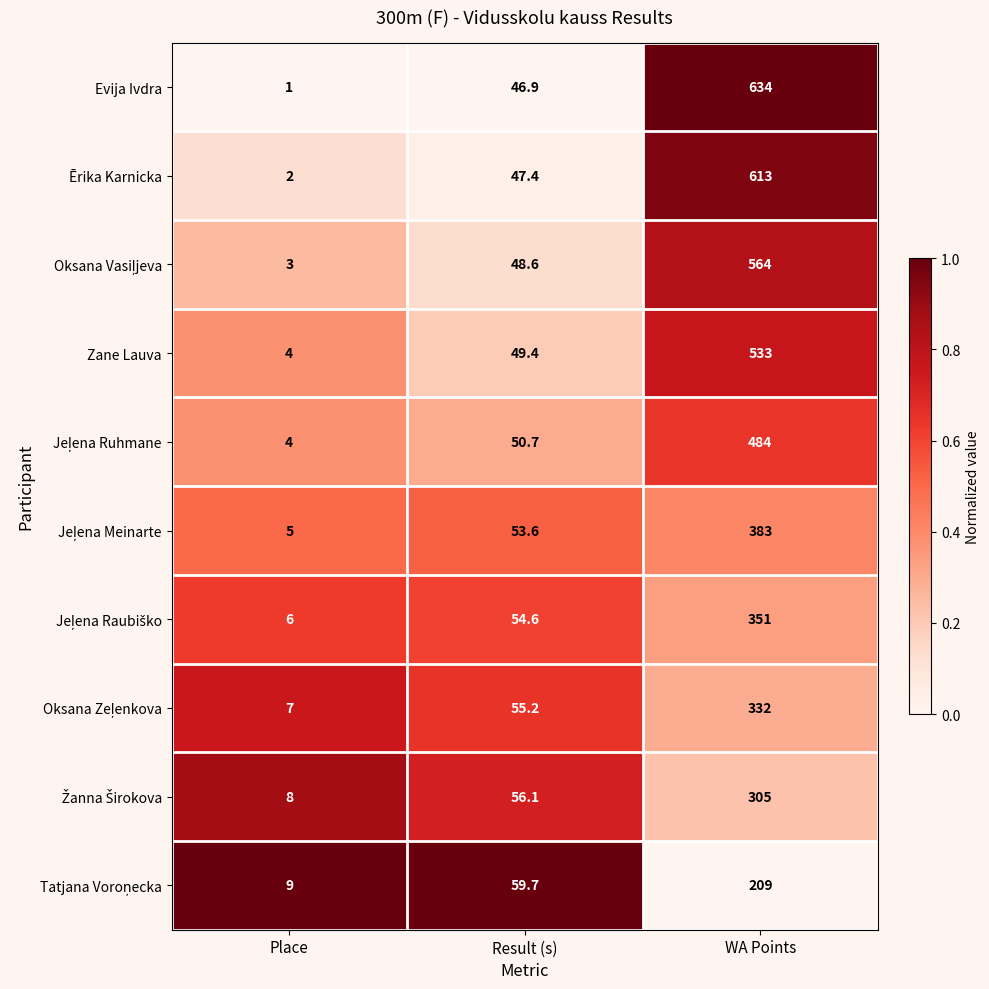

What is the maximum value shown in the chart?

634.0